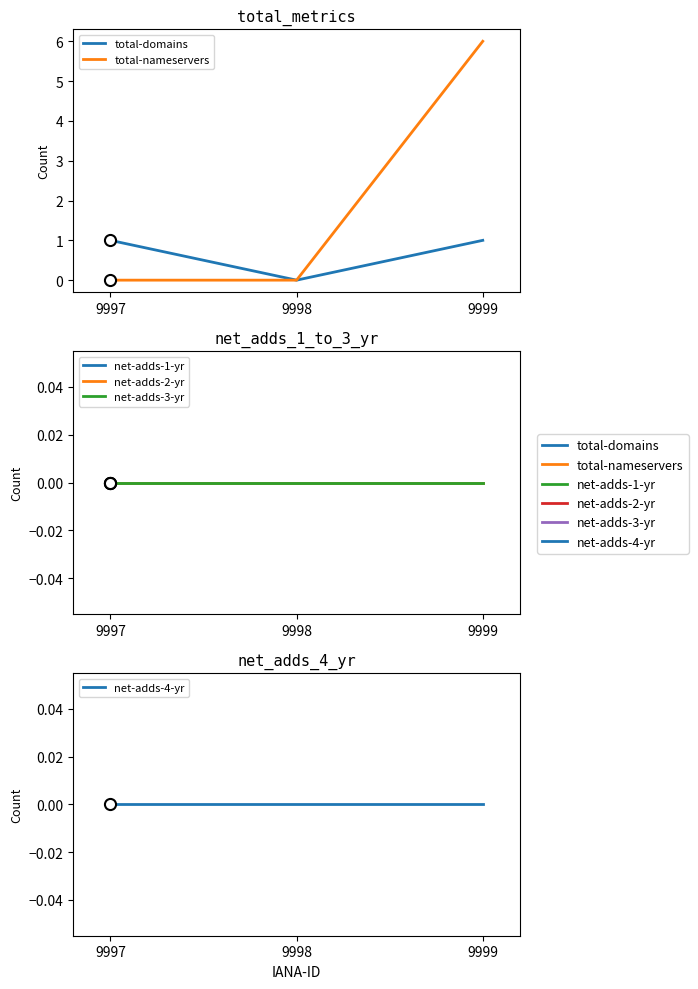

What are all the series names shown in the legend?

total-domains, total-nameservers, net-adds-1-yr, net-adds-2-yr, net-adds-3-yr, net-adds-4-yr